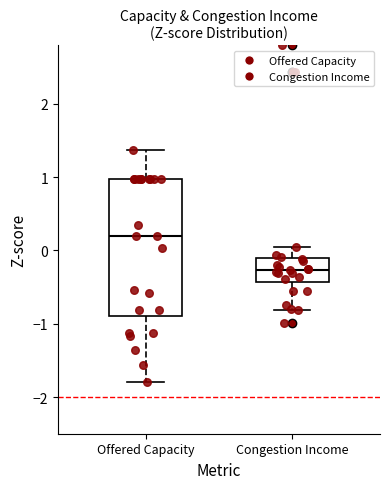

Where does the median line of the box for Offered Capacity sit on the y-axis? The values are not printed on the chart, so give them approximately, as read against the axis.

0.2